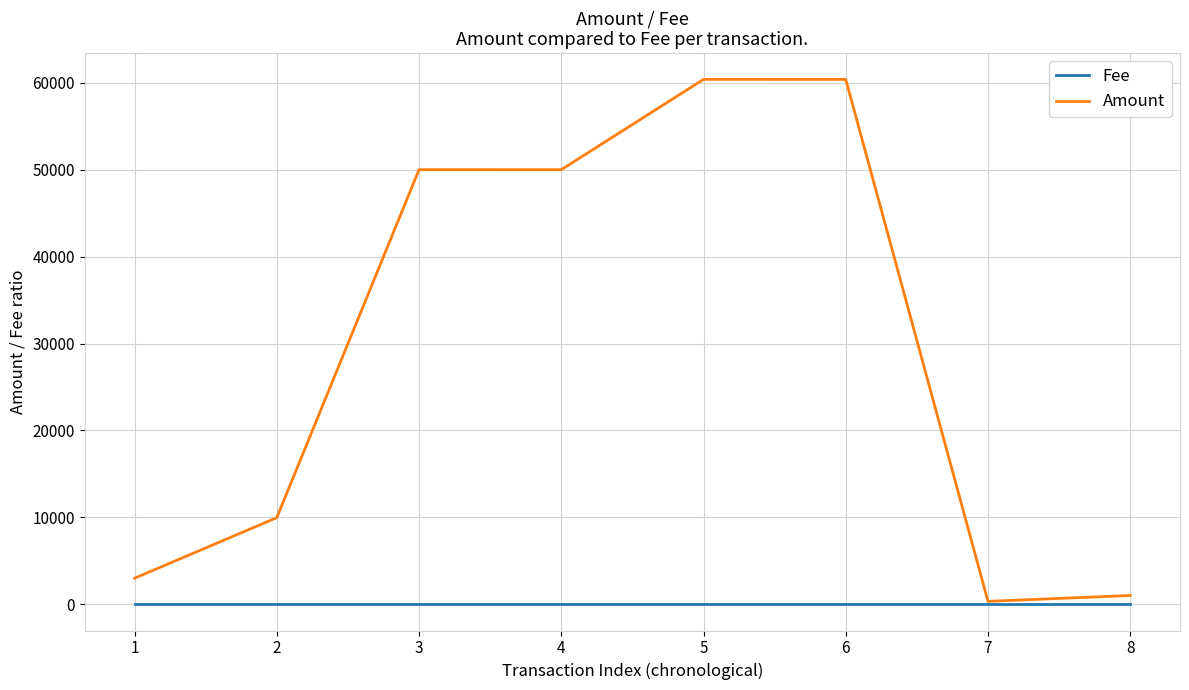

Which series has the largest total across all categories?

Amount